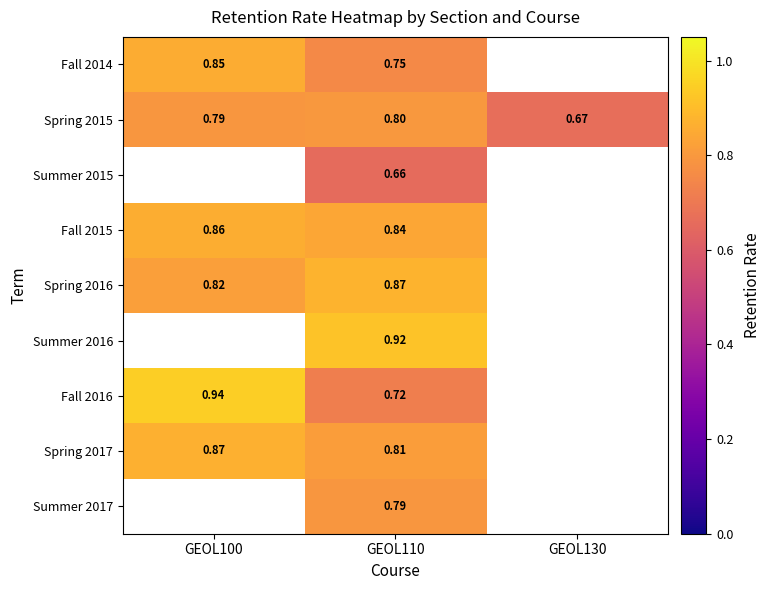

Read the Spring 2015 value at GEOL130.

0.7